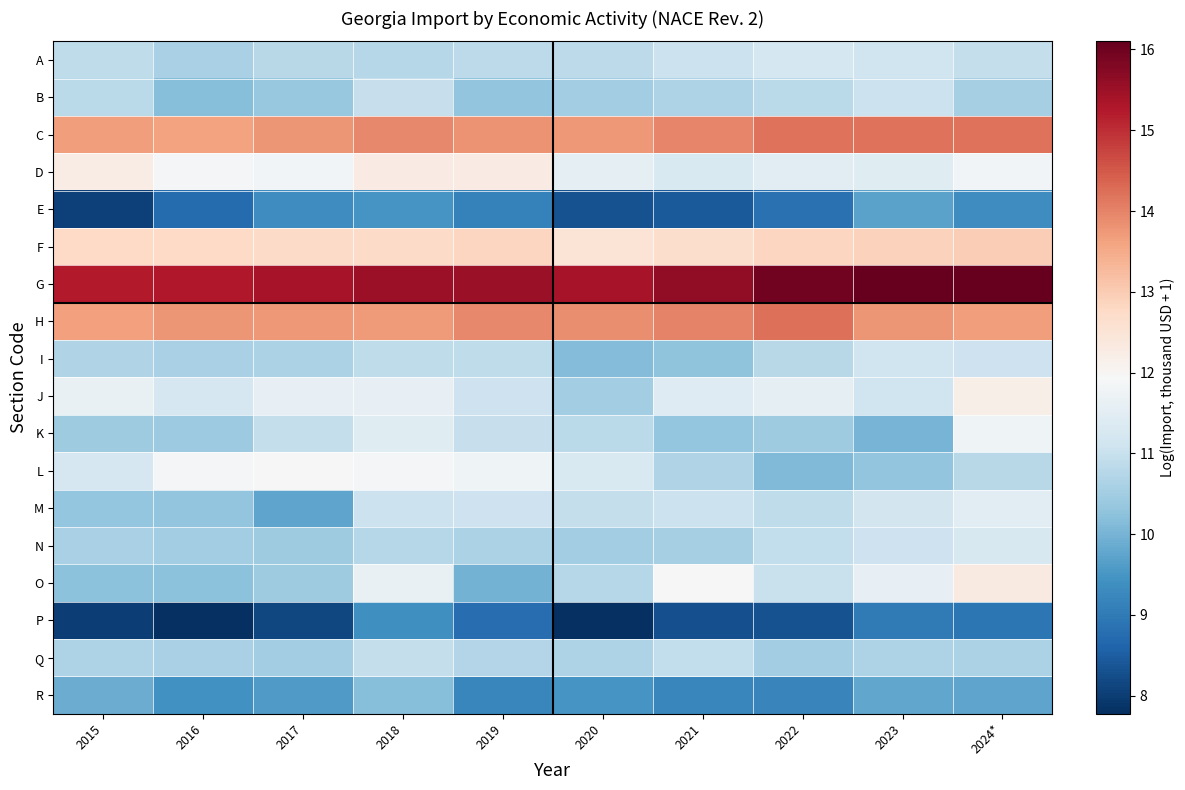

What is the minimum value shown in the chart?

7.8